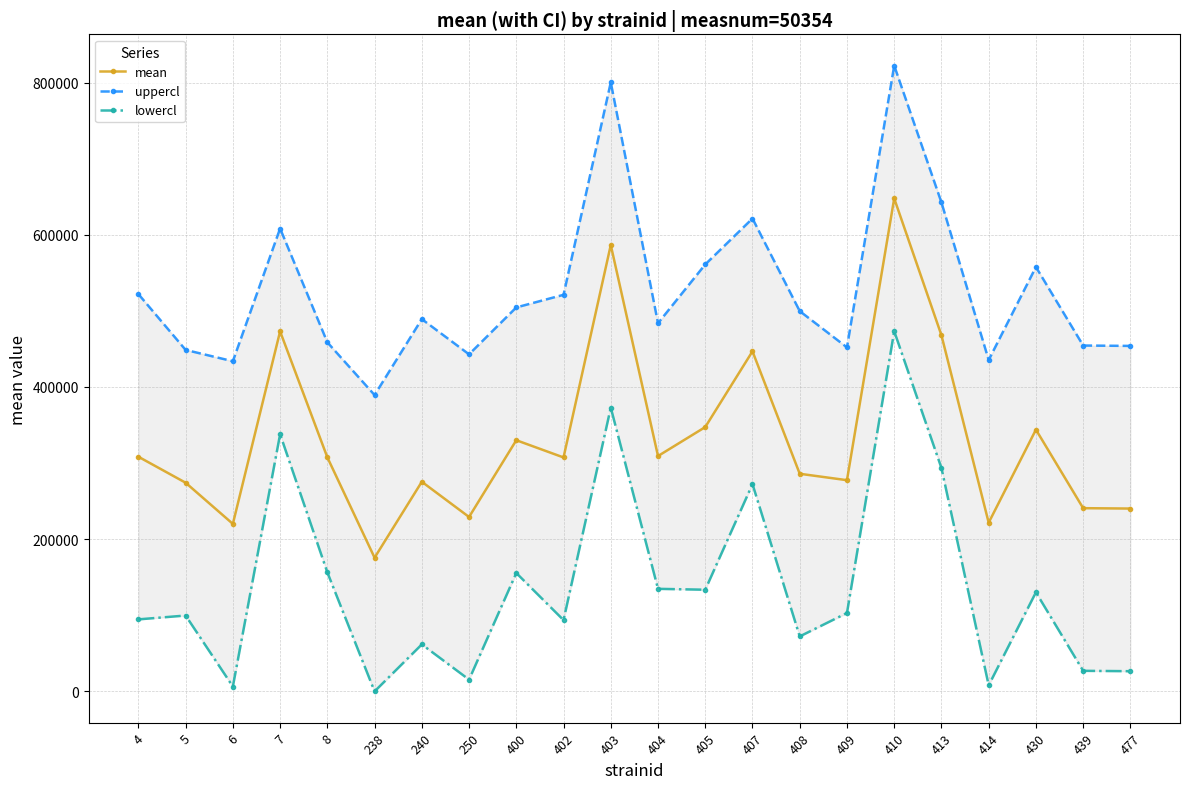

How many positive values does the lowercl series have?

21